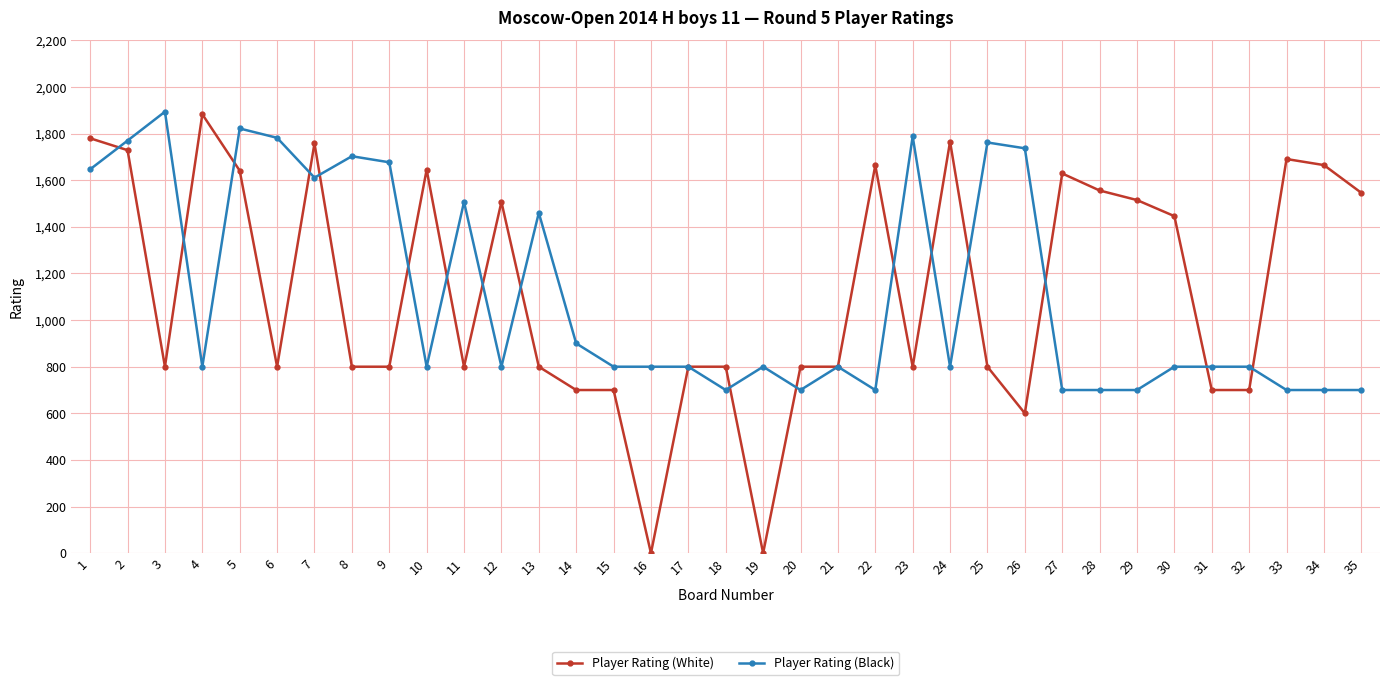

What is the average value of the Player Rating (Black) series?

1113